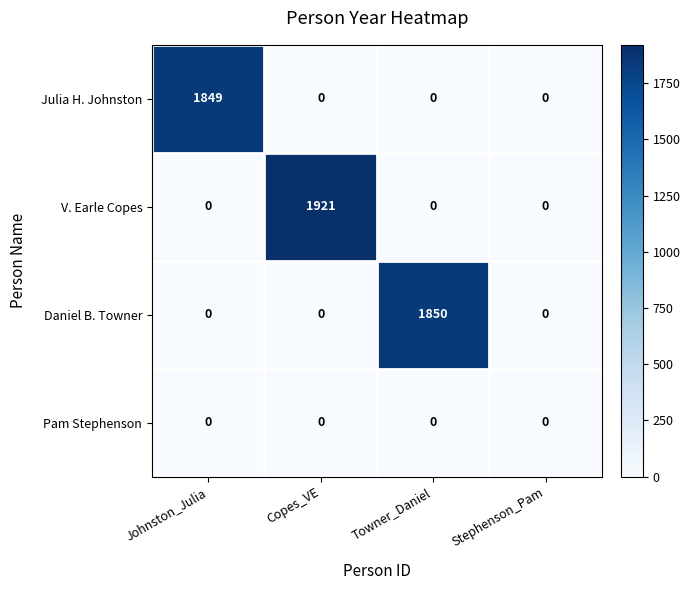

Reading left to right, transcribe all the data shown in this chart.

Julia H. Johnston: 1849	0	0	0
V. Earle Copes: 0	1921	0	0
Daniel B. Towner: 0	0	1850	0
Pam Stephenson: 0	0	0	0